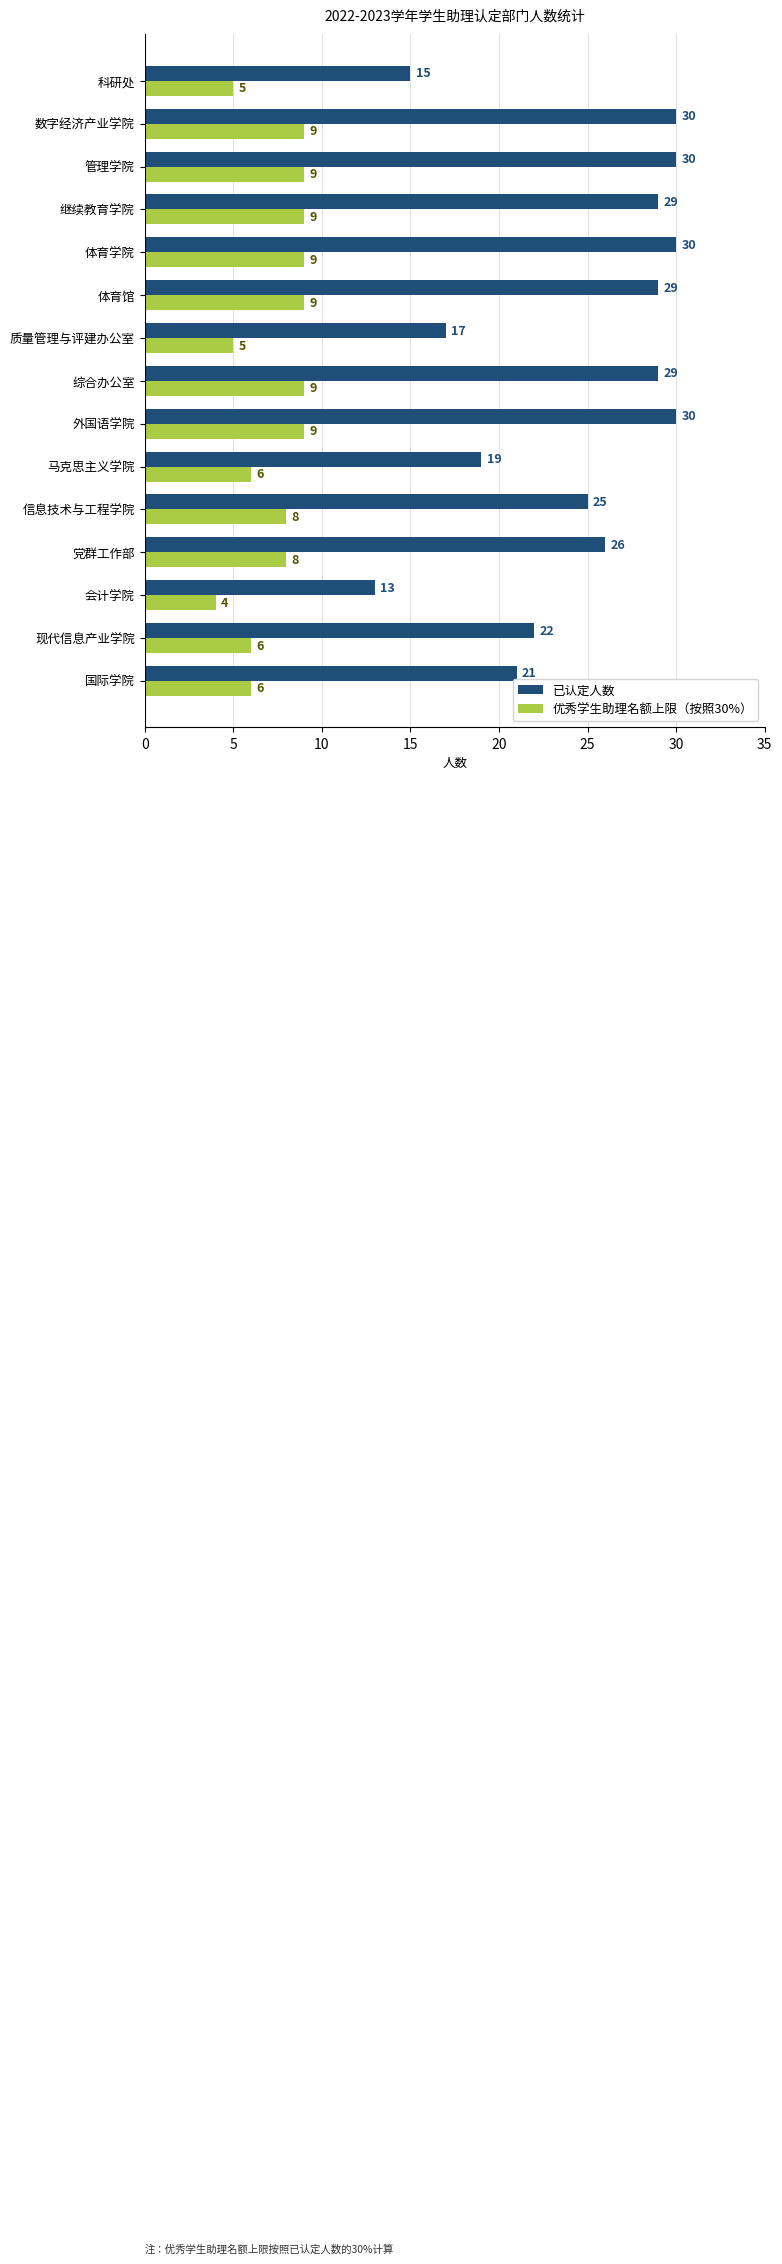

What value does the 已认定人数 series have at 科研处, to the nearest 10?

20